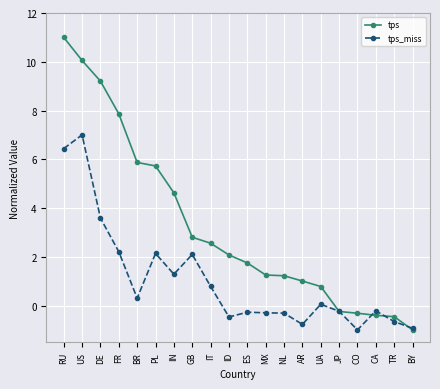

How many values in tps are below zero?

5